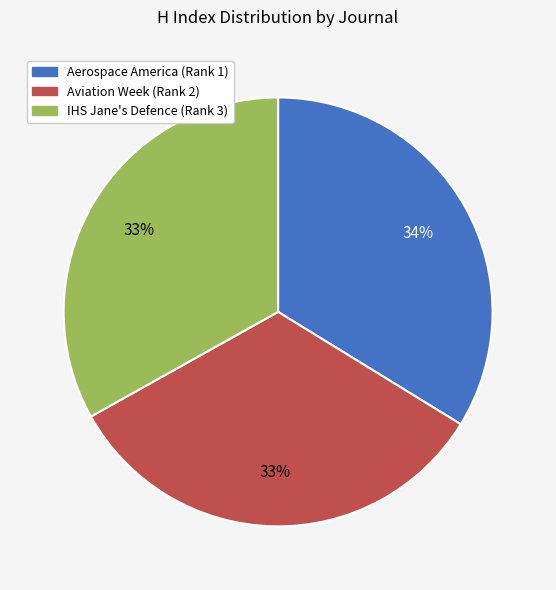

What is the ratio of the value at IHS Jane's Defence (Rank 3) to the value at Aviation Week (Rank 2)?

1.0